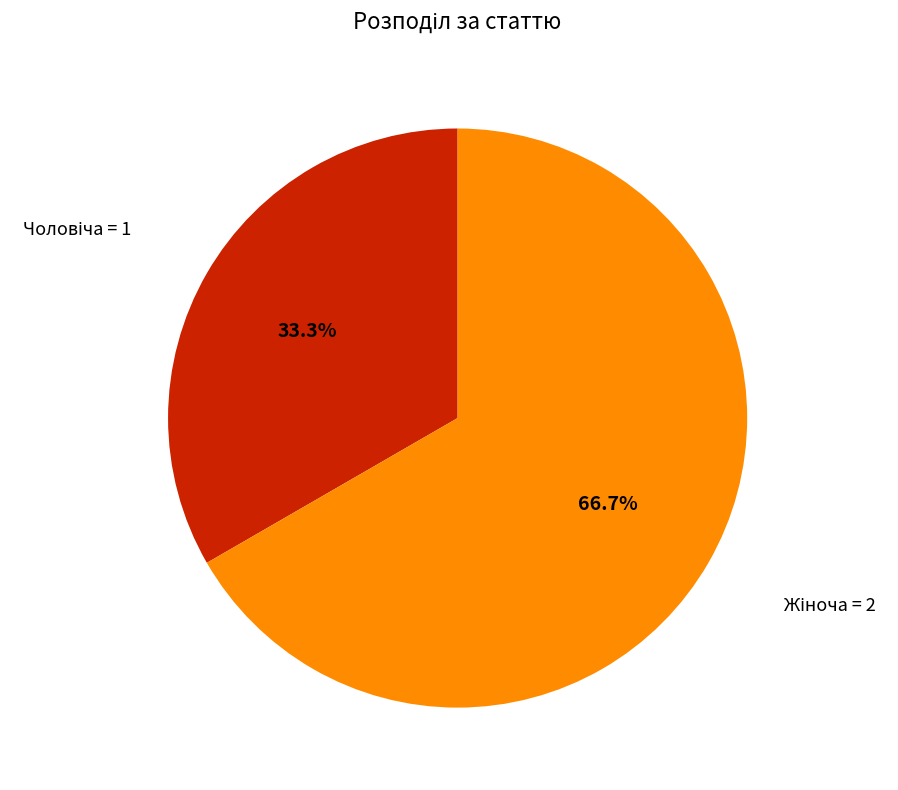

Is there a majority slice in this chart?

Yes